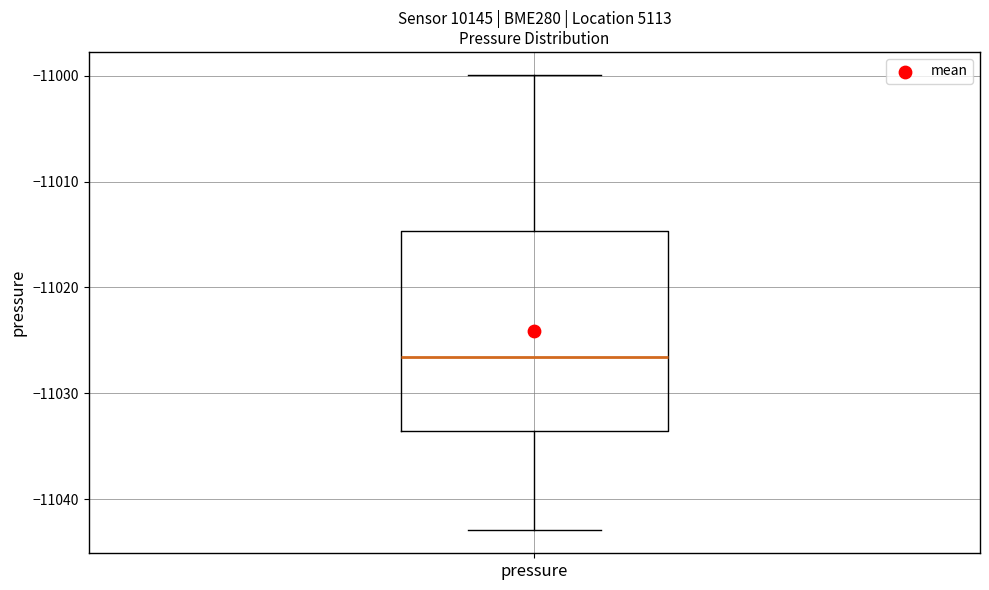

Transcribe this box plot: give where the median line is, the range the box spans, and where the two whiskers end, as read against the y-axis. The values are not printed on the chart, so give them approximately, as read against the axis.

median -11027, box -11034 to -11015, whiskers -11043 to -11000